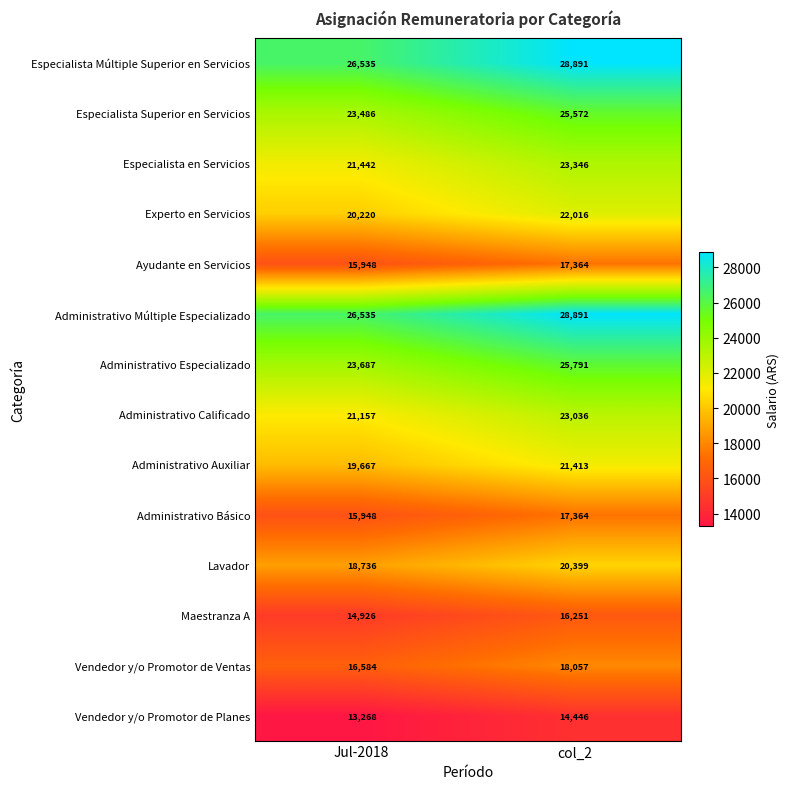

At how many categories does at least one series exceed 24564?

2